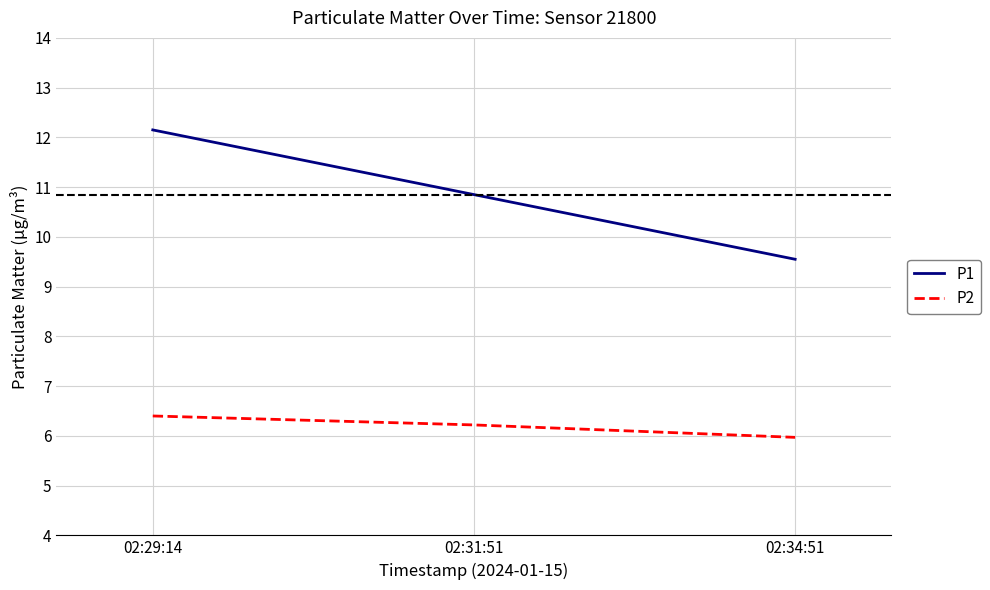

What value does the P2 series have at 02:34:51?

6.0